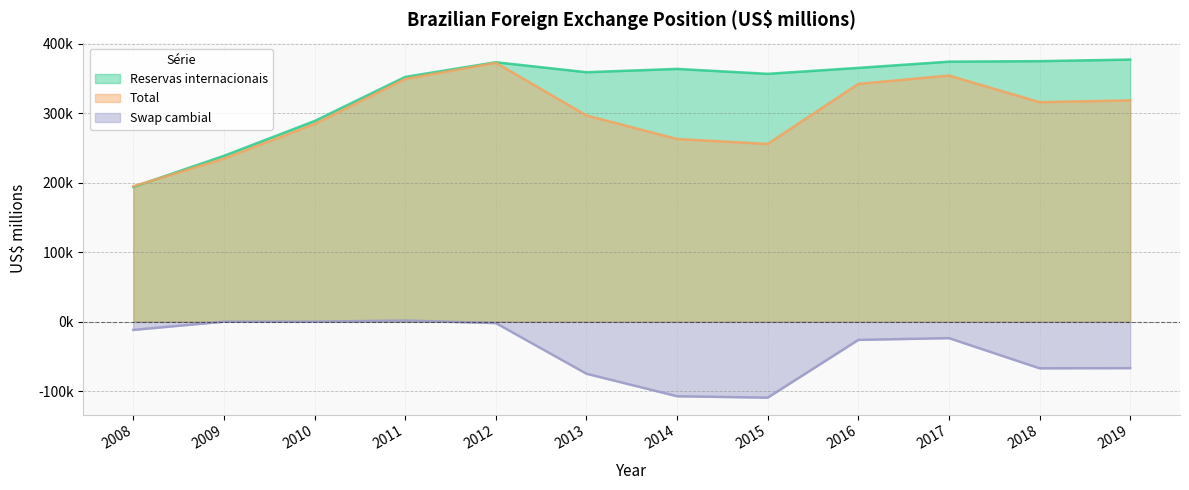

Reading left to right, what are all the values shown in this chart?

Reservas internacionais: 193783.4	238519.5	288574.6	352012.1	373147.5	358807.6	363550.6	356463.7	365016.2	373972.0	374714.8	376983.6
Total: 194727.4	234591.5	284325.1	349103.1	372335.2	296642.2	262762.7	255631.1	342005.7	354016.5	315749.8	318270.2
Swap cambial: -11877.6	0.0	0.0	1608.6	-2057.9	-74902.6	-107305.0	-109310.5	-26240.4	-23684.1	-67090.2	-66842.5